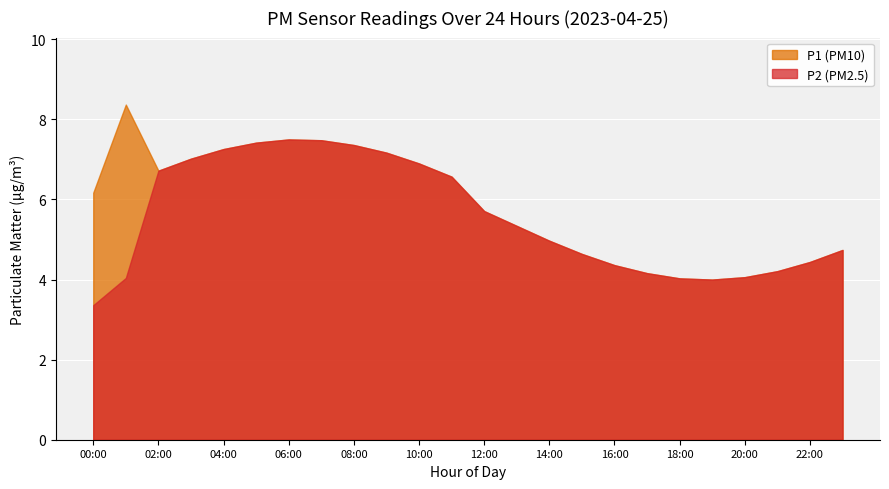

Does the chart display data point markers on the line(s)?

No